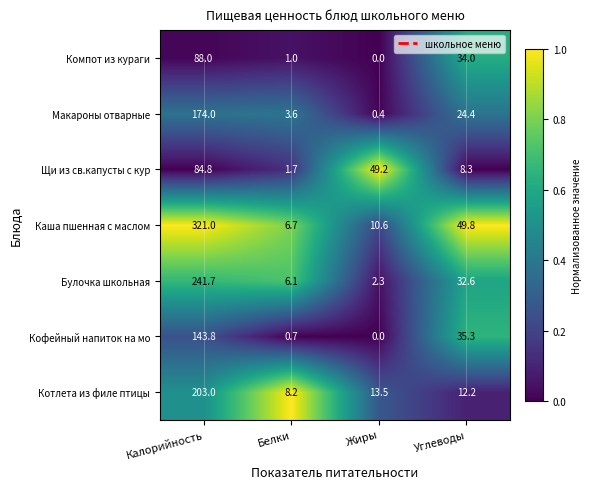

Which series has the largest total across all categories?

Каша пшенная с маслом